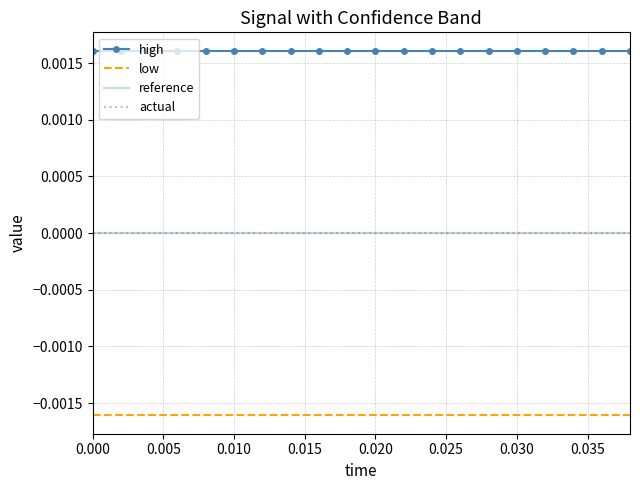

True or false: actual and reference cross at least once.

False